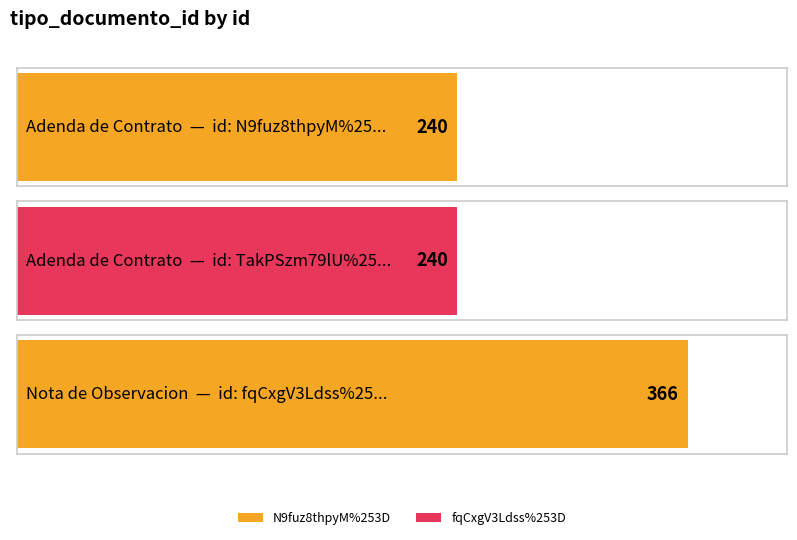

What is the sum of the values at N9fuz8thpyM%253D and TakPSzm79lU%253D?

480